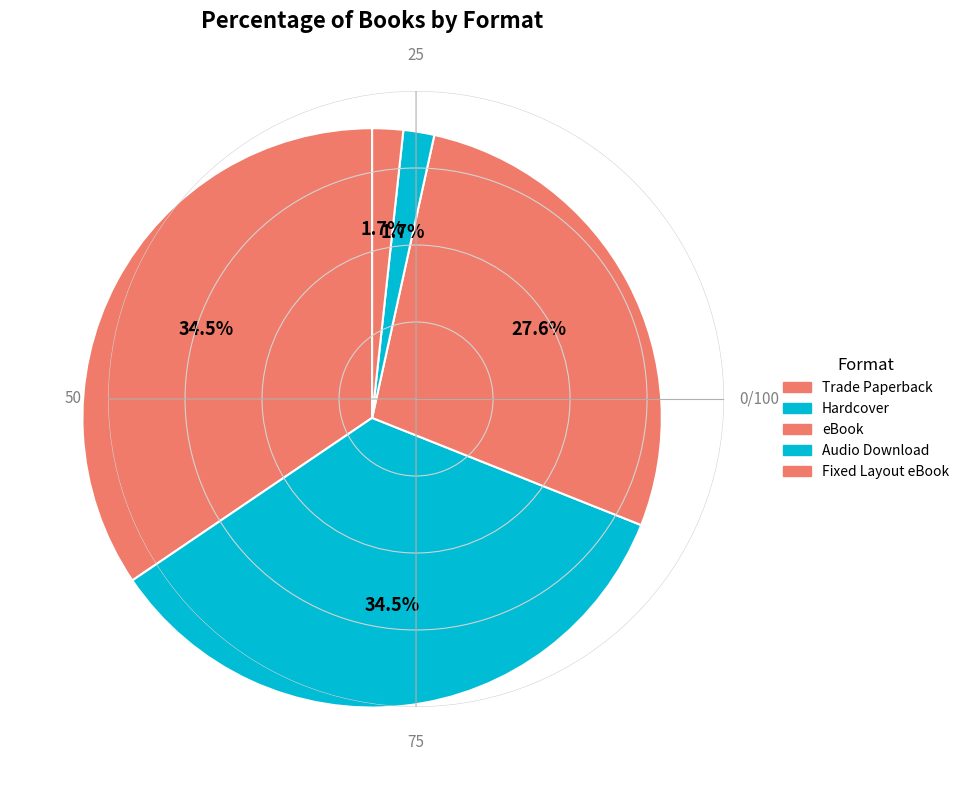

How many segments does this pie chart have?

5